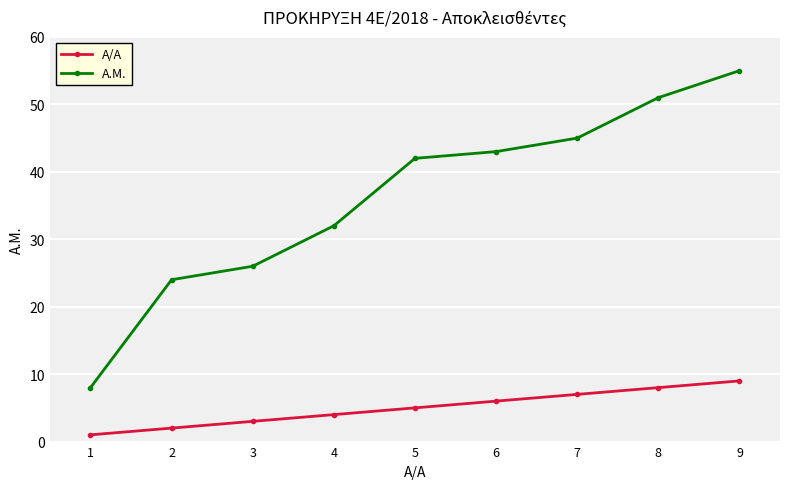

Which label corresponds to the smallest value in the chart?

1